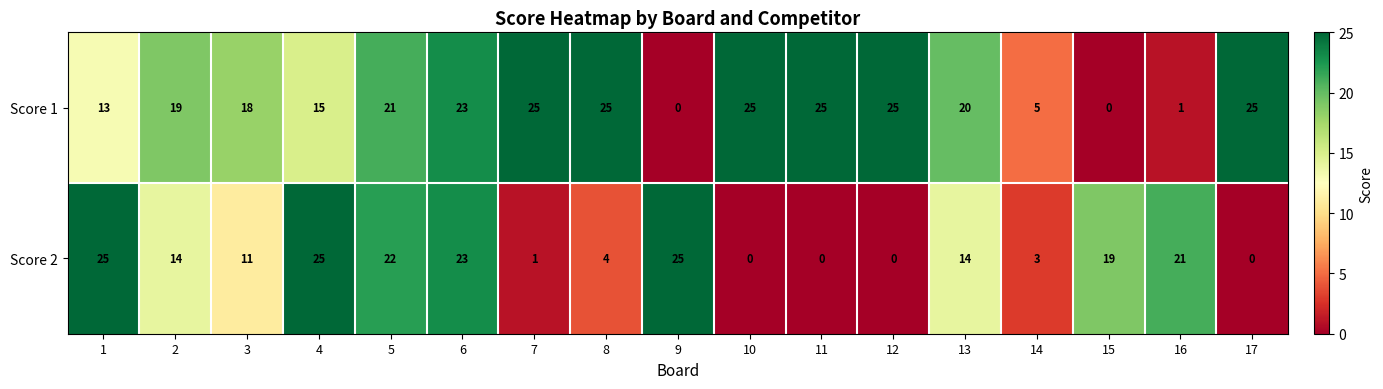

What is the greatest value displayed?

25